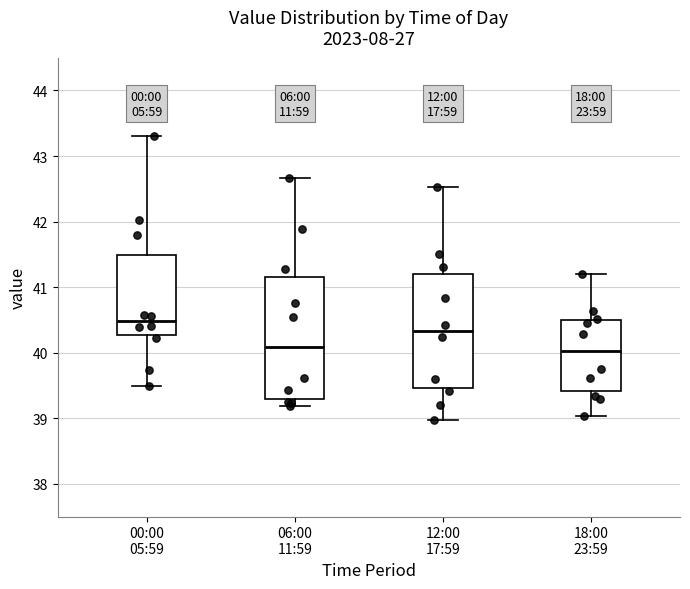

Reading left to right, transcribe this box plot: for each box, give where its median line is, the range the box spans, and where its two whiskers end, as read against the y-axis. The values are not printed on the chart, so give them approximately, as read against the axis.

00:00 05:59: median 40.5, box 40.3 to 41.5, whiskers 39.5 to 43.3
06:00 11:59: median 40.1, box 39.3 to 41.1, whiskers 39.2 to 42.7
12:00 17:59: median 40.3, box 39.5 to 41.2, whiskers 39.0 to 42.5
18:00 23:59: median 40.0, box 39.4 to 40.5, whiskers 39.0 to 41.2